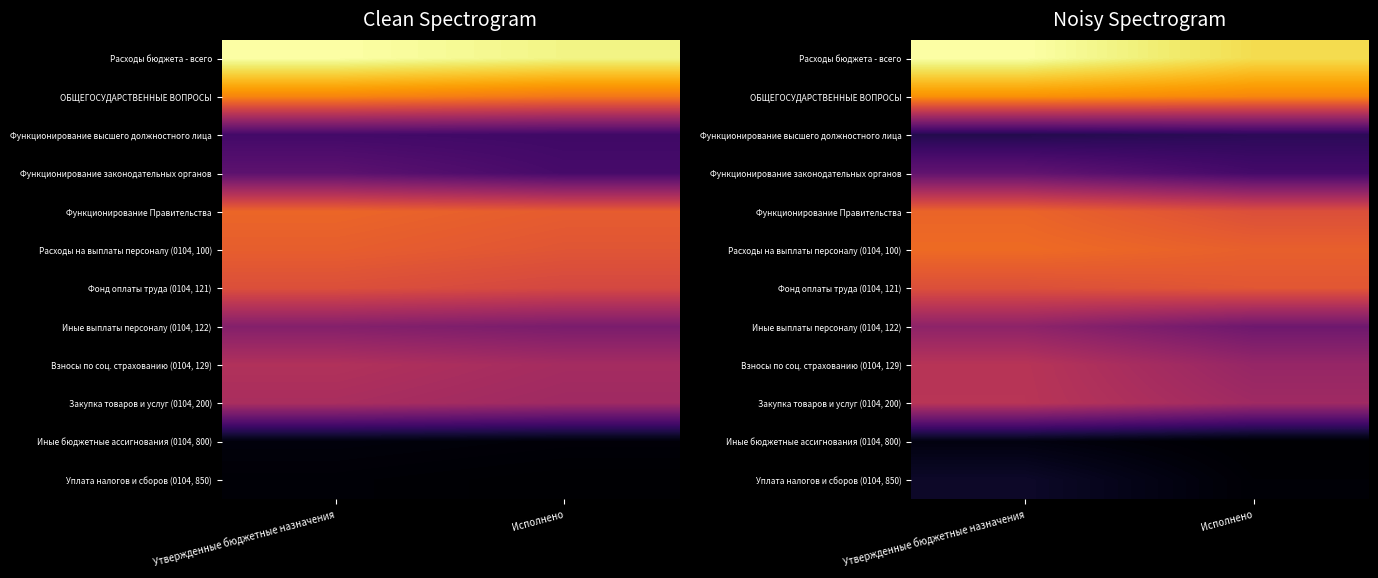

Which category has the lowest value across all series?

Исполнено